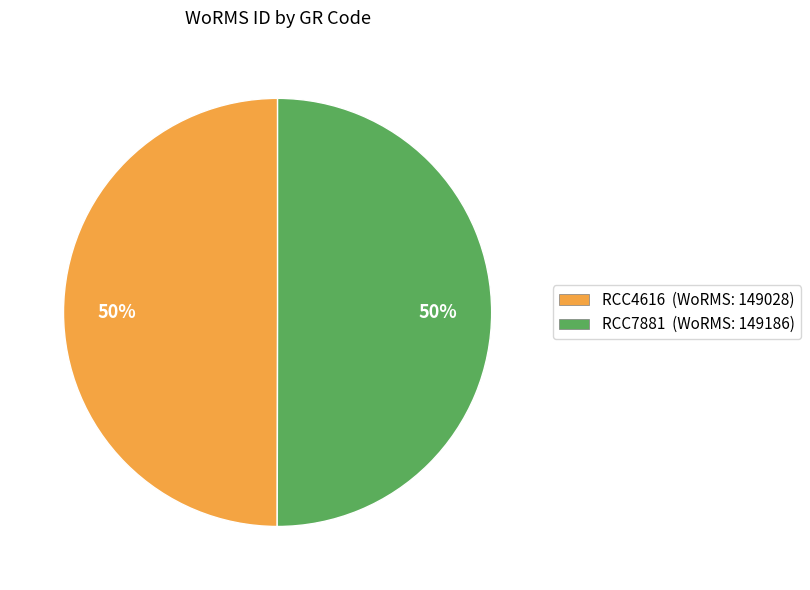

Approximately how many times larger is the value at RCC4616 (WoRMS: 149028) compared to RCC7881 (WoRMS: 149186)?

1.0